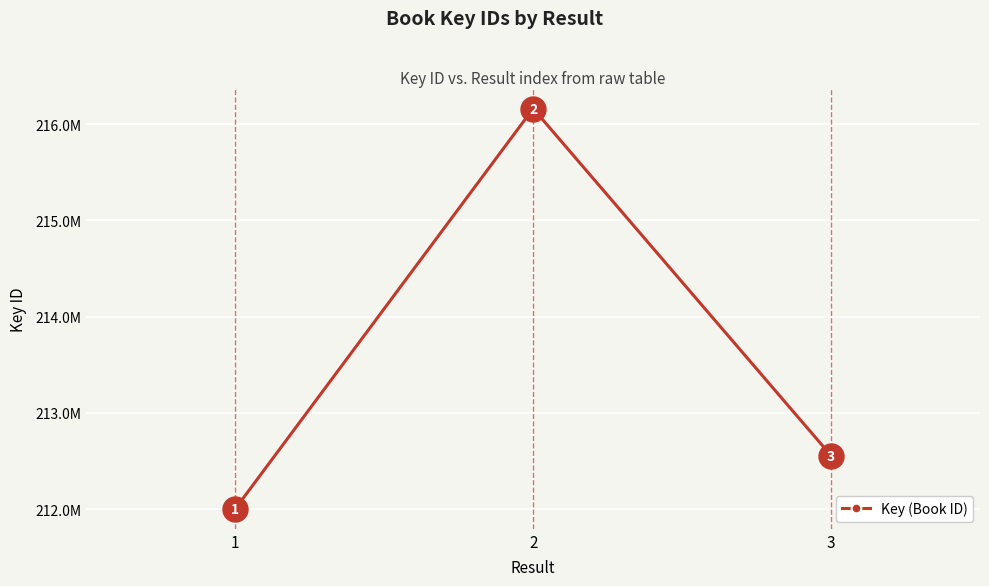

What is the greatest value displayed?

216160330